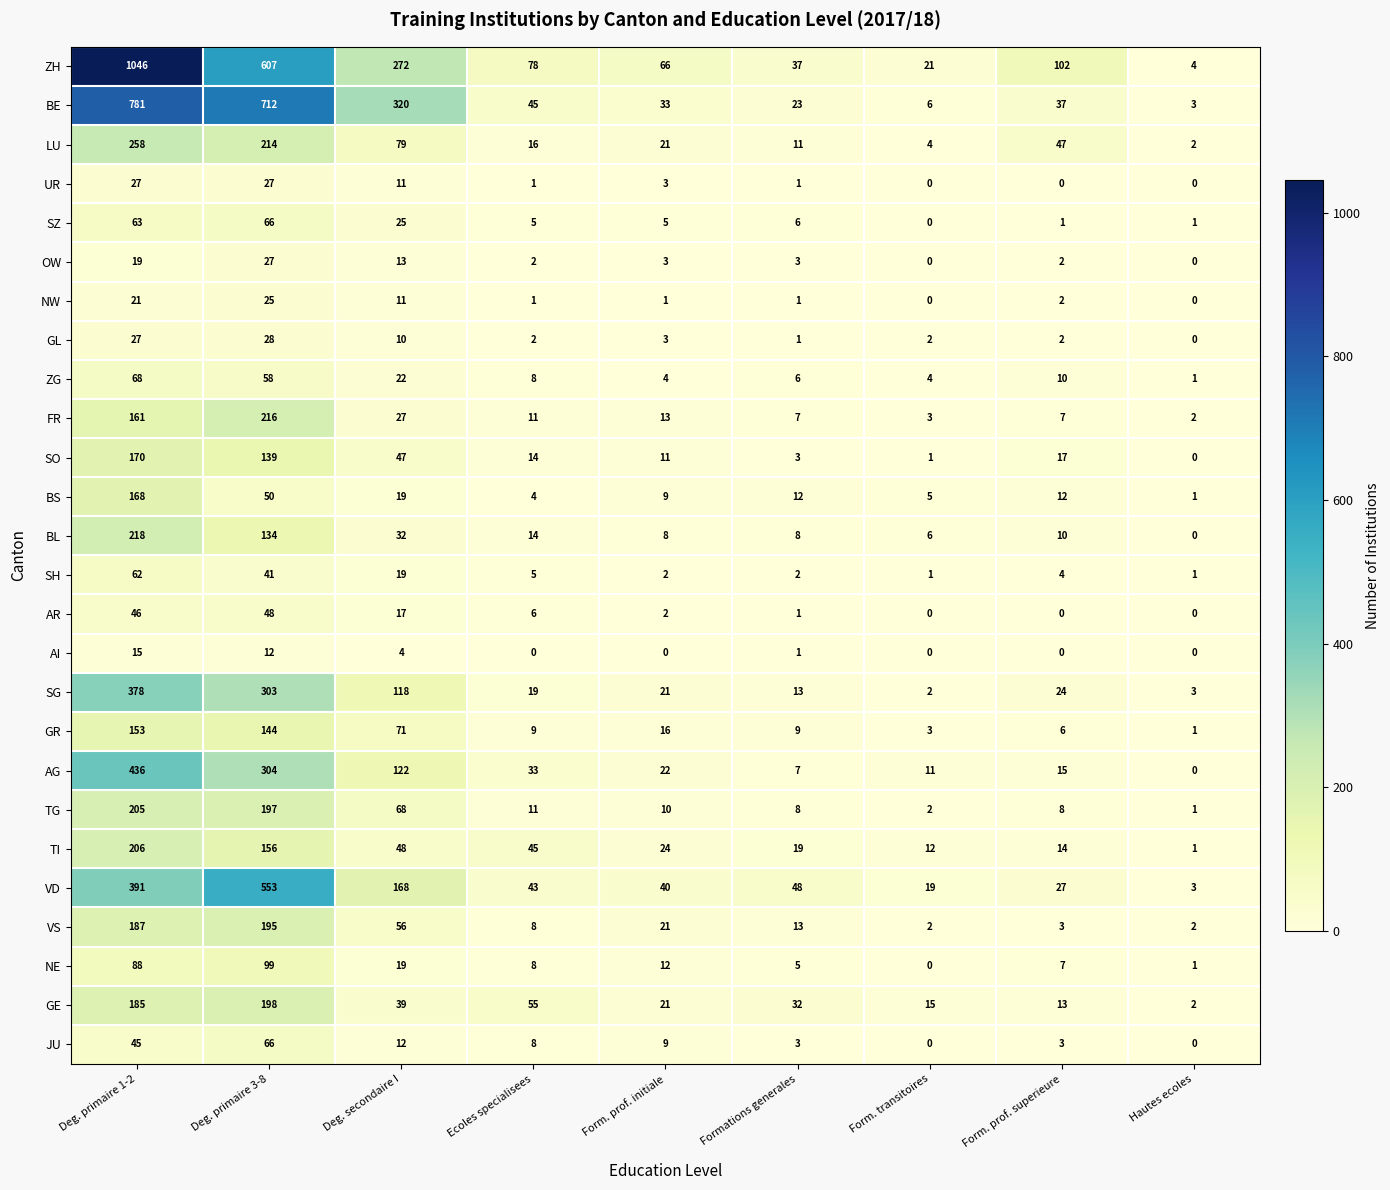

Read the BS value at Form. prof. superieure, to the nearest 10.

10